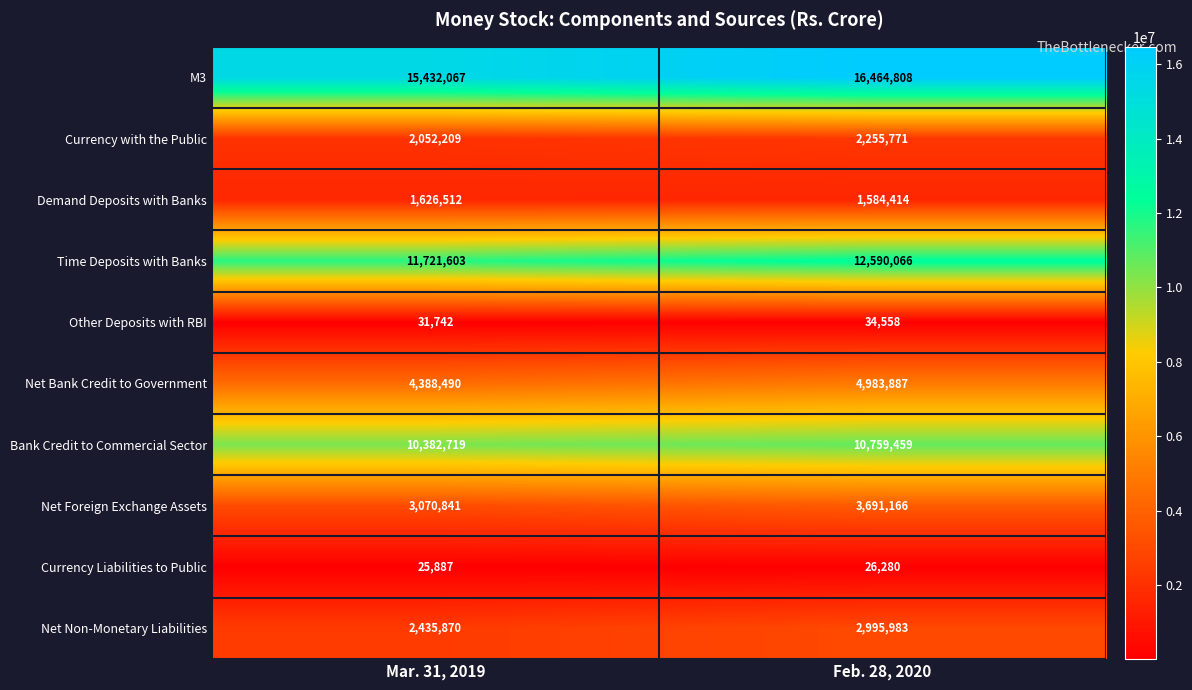

Is it true that Bank Credit to Commercial Sector equals 10382719 at Mar. 31, 2019?

True